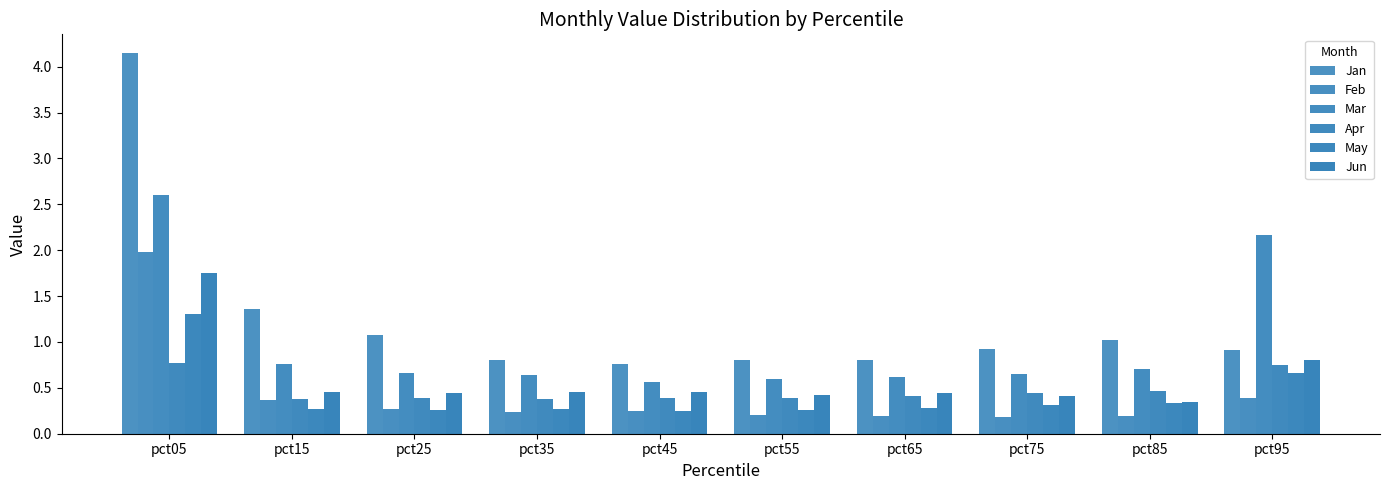

How many bars are there in total?

60